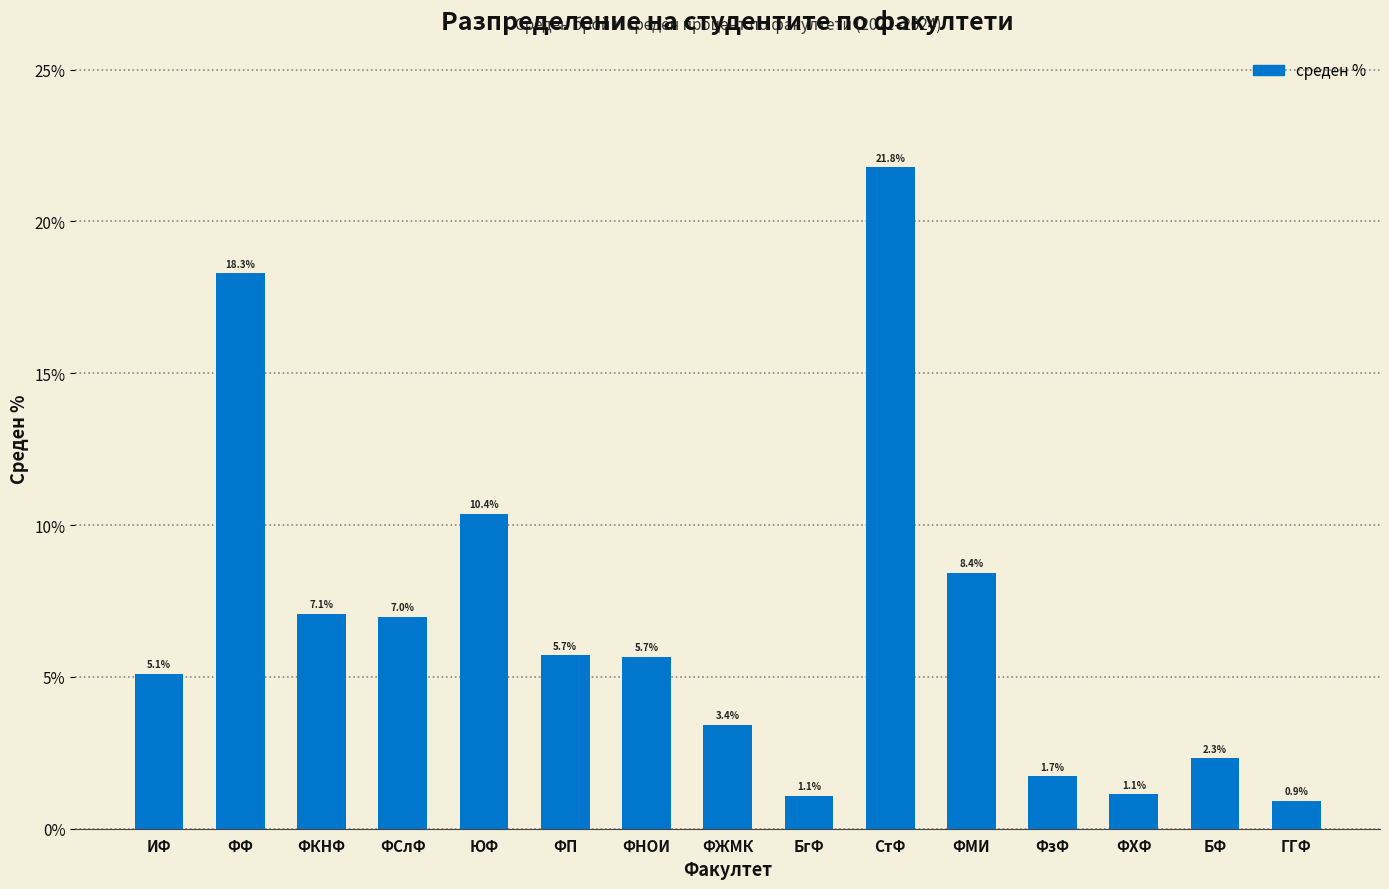

Reading right to left, extract all data points from this chart.

ГГФ=0.9	БФ=2.3	ФХФ=1.1	ФзФ=1.7	ФМИ=8.4	СтФ=21.8	БгФ=1.1	ФЖМК=3.4	ФНОИ=5.7	ФП=5.7	ЮФ=10.4	ФСлФ=7.0	ФКНФ=7.1	ФФ=18.3	ИФ=5.1